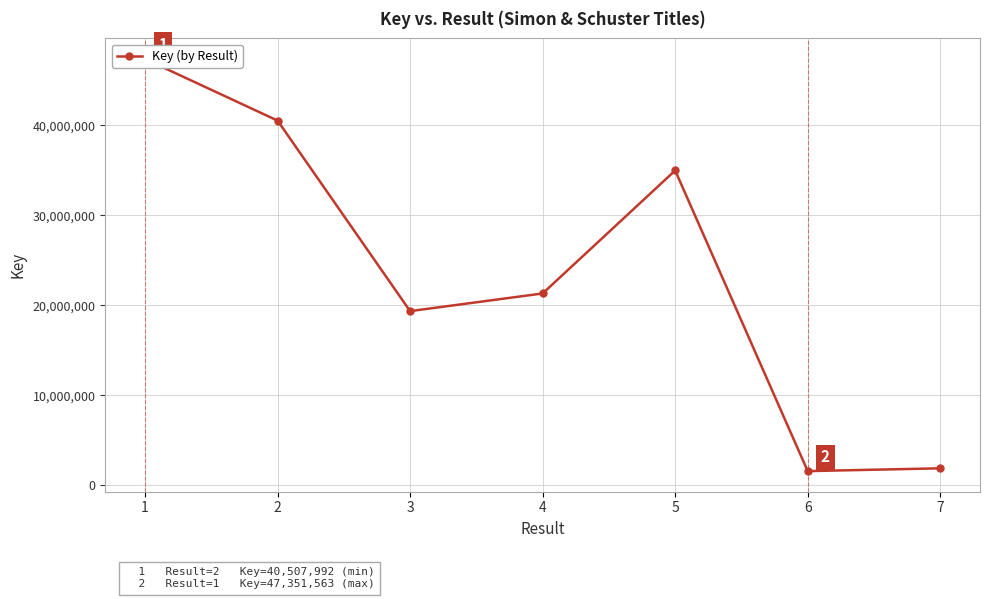

What is the value of the 3rd point from the left?

19341325